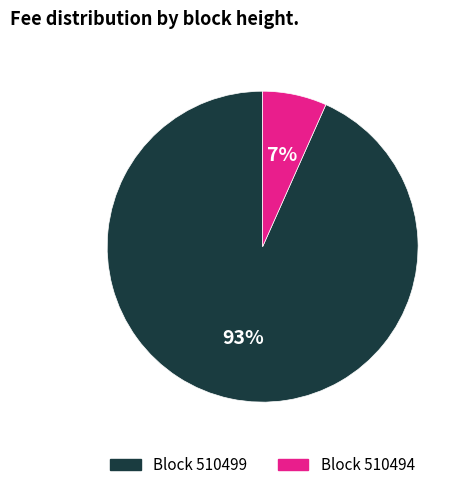

What is the majority slice?

Block 510499